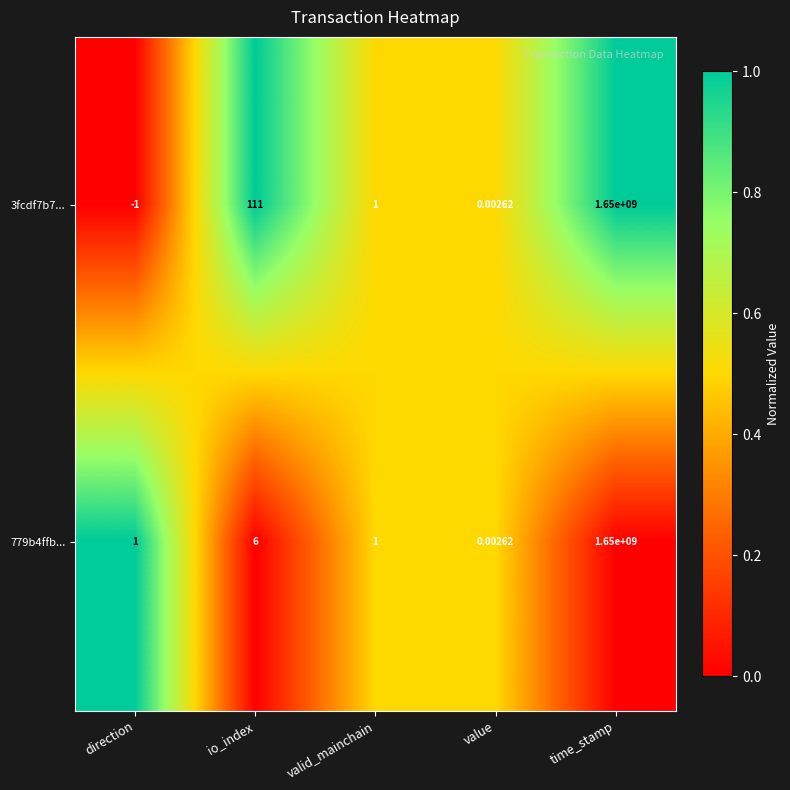

At which category is the sum across all series the highest?

time_stamp